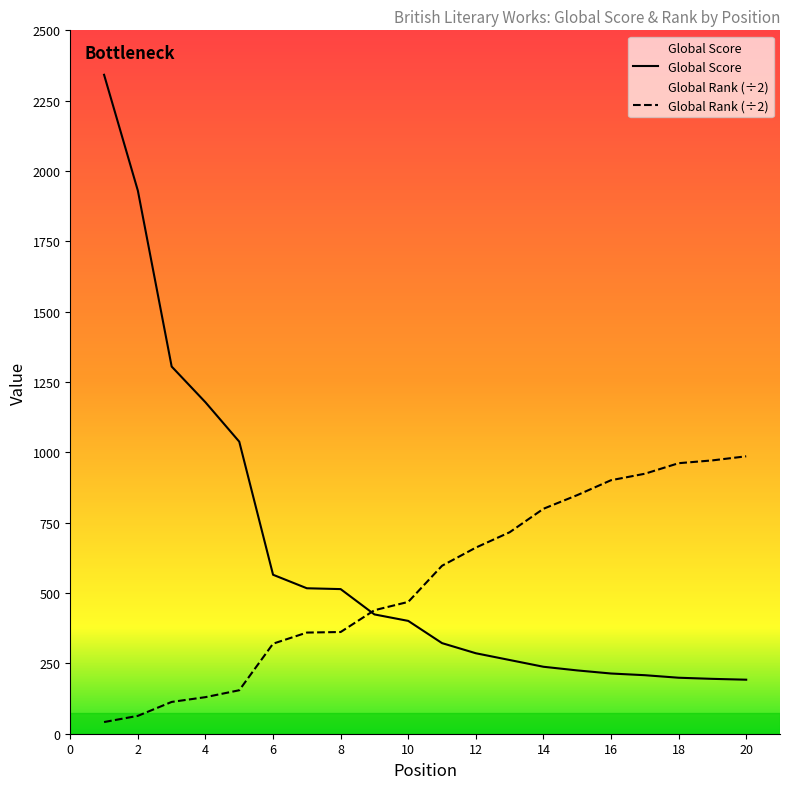

Is it true that Global Score equals 719.4 at 10?

False